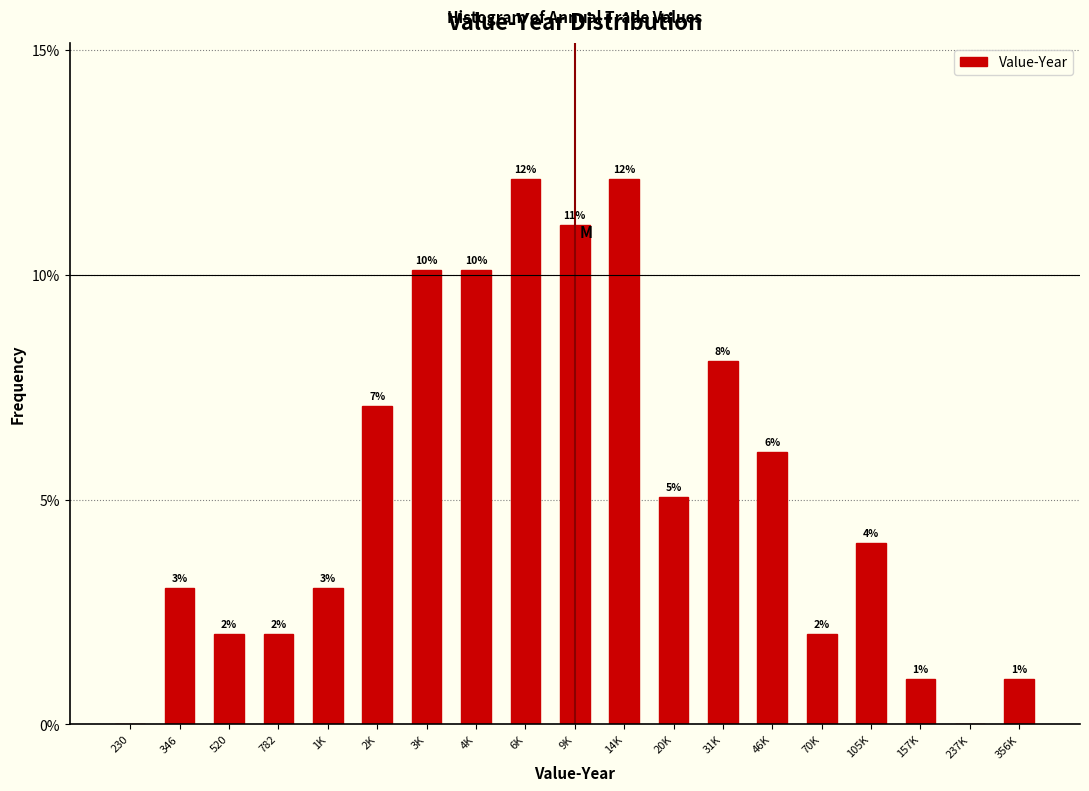

Where does the data first go above 4?

2K